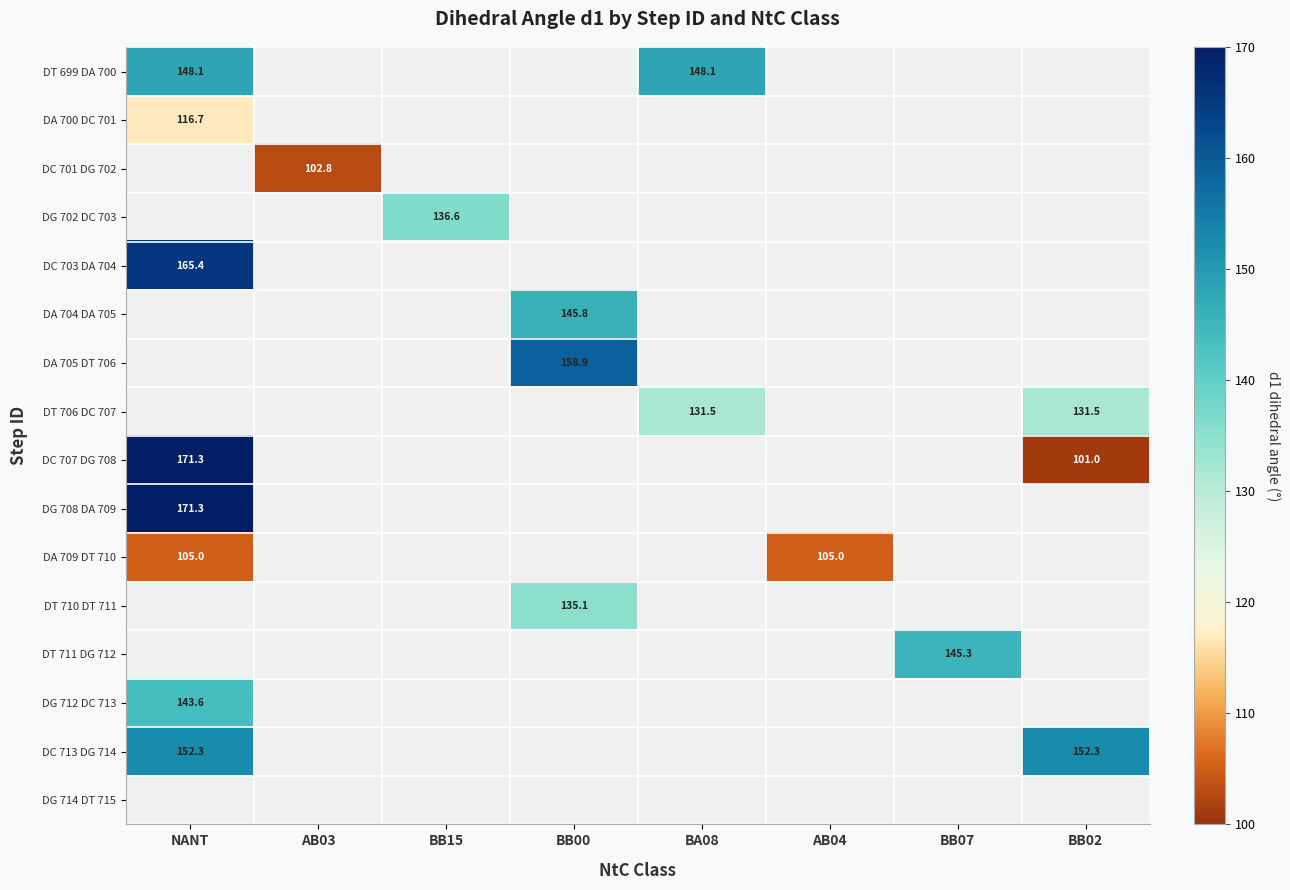

The value of DC 703 DA 704 at BB02 is -61.2. True or false?

False